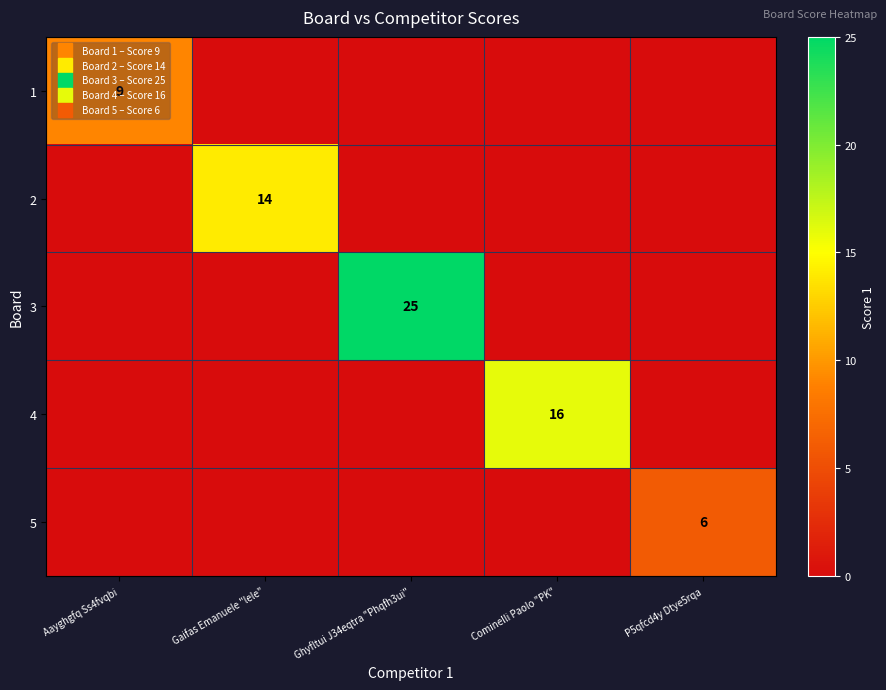

Which series changed the most between Ghyfltui J34eqtra "Phqfh3ui" and Cominelli Paolo "PK"?

3